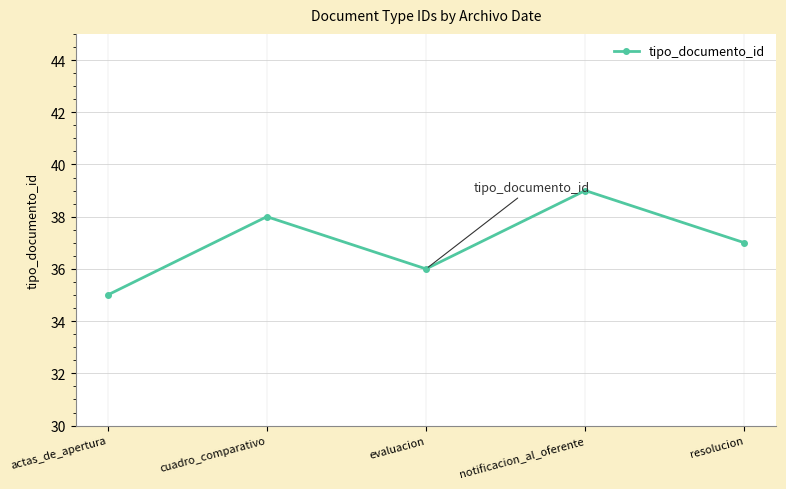

The value at notificacion_al_oferente is 54. True or false?

False